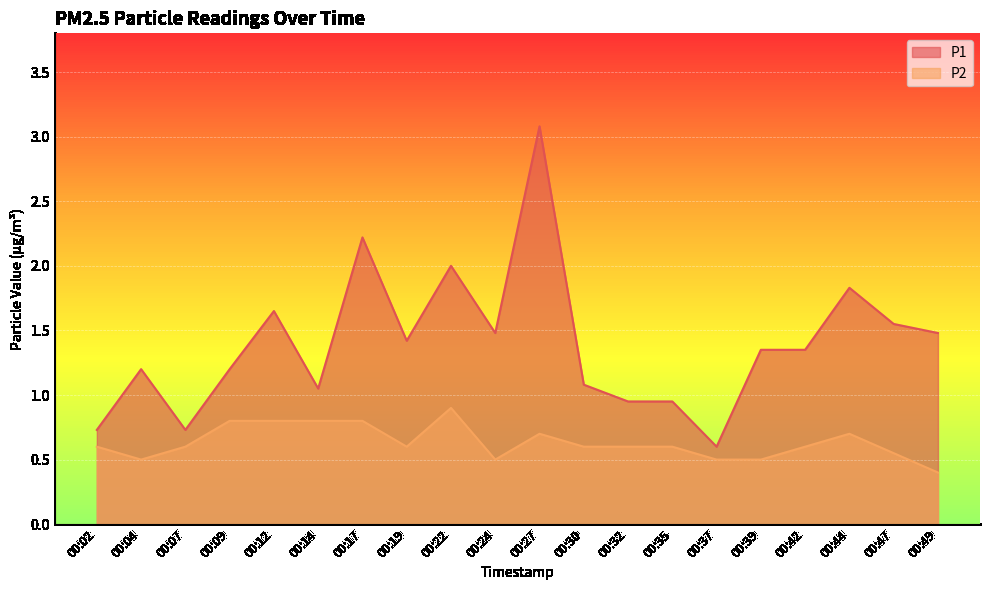

True or false: P1 has a value of 2.3 at 00:49.

False